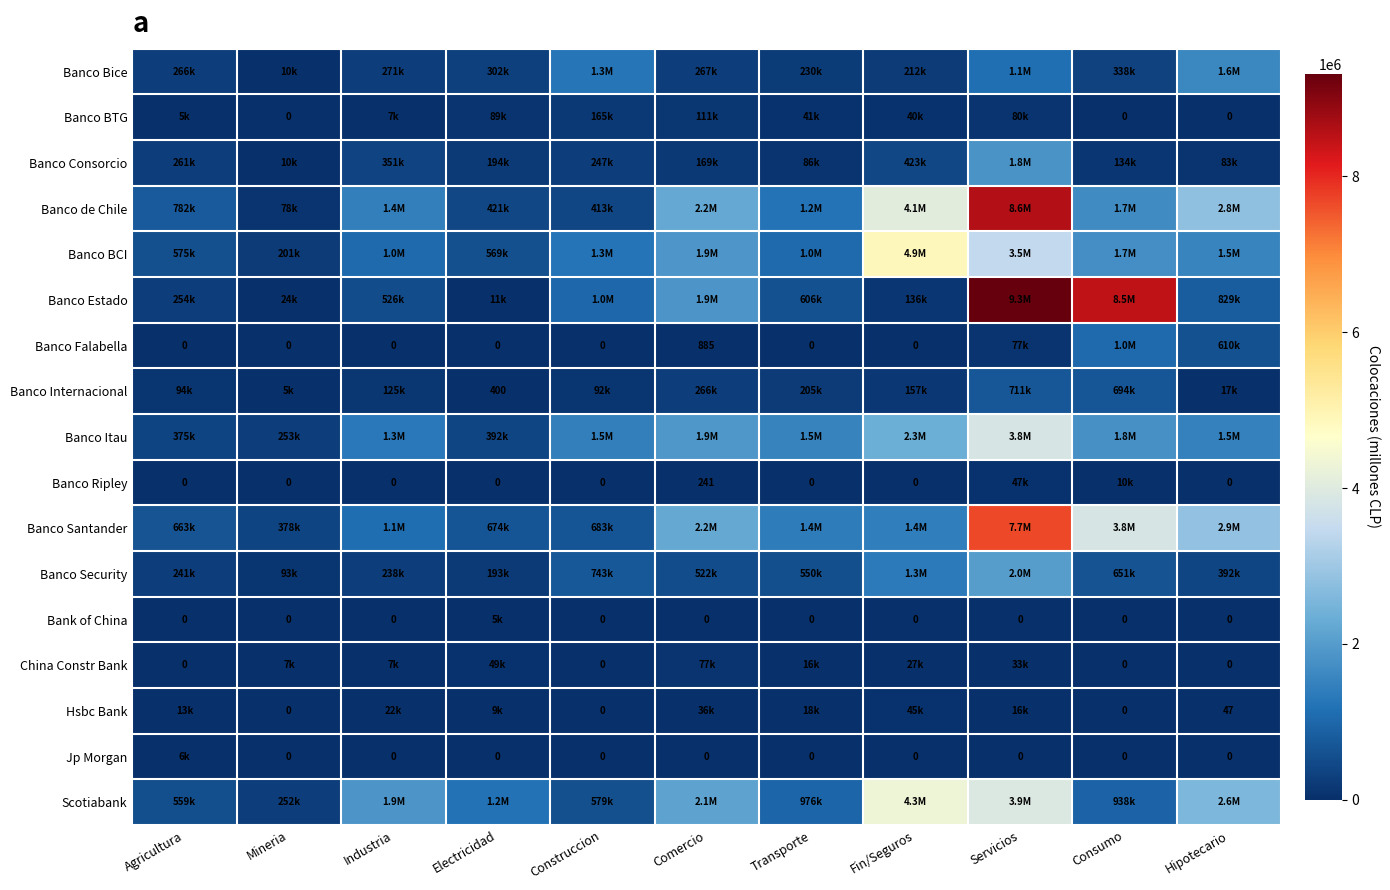

Is it true that Banco BTG equals -79457.6 at Mineria?

False